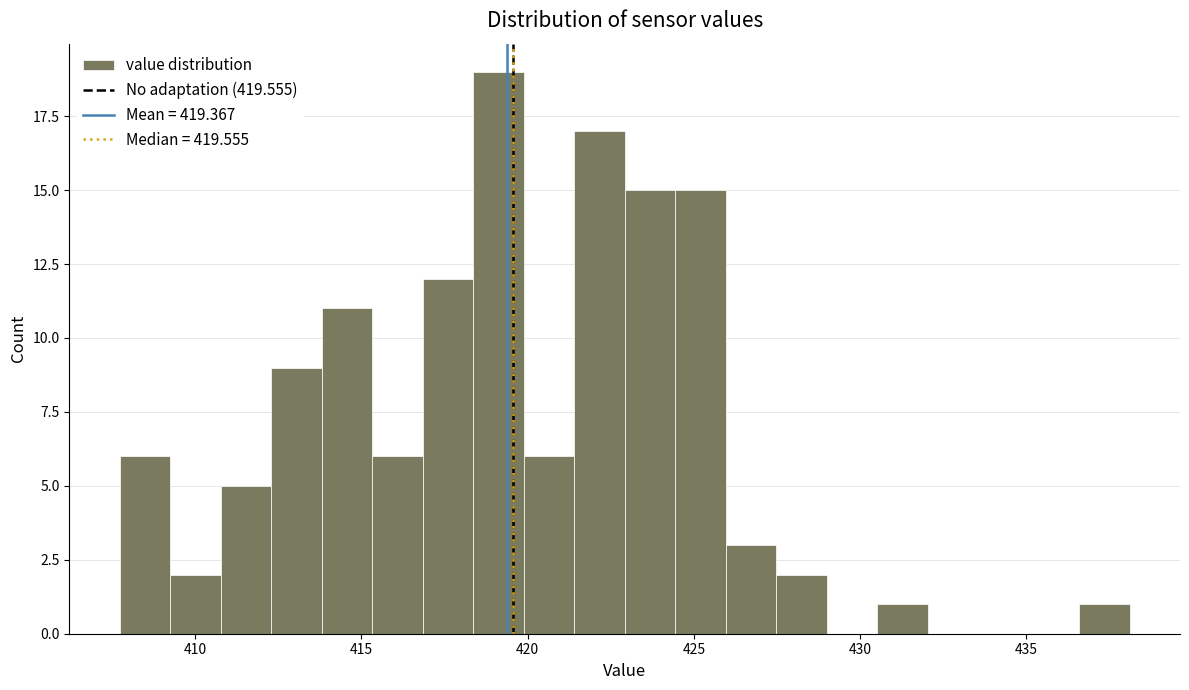

Around what value on the x-axis is the tallest bar? Give the approximate position of its centre, as read against the axis.

419.0